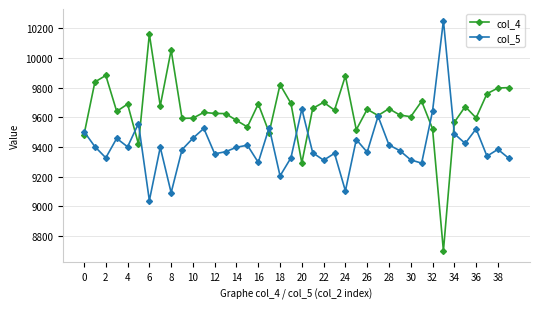

List the series in order of their peak value, highest first.

col_5, col_4